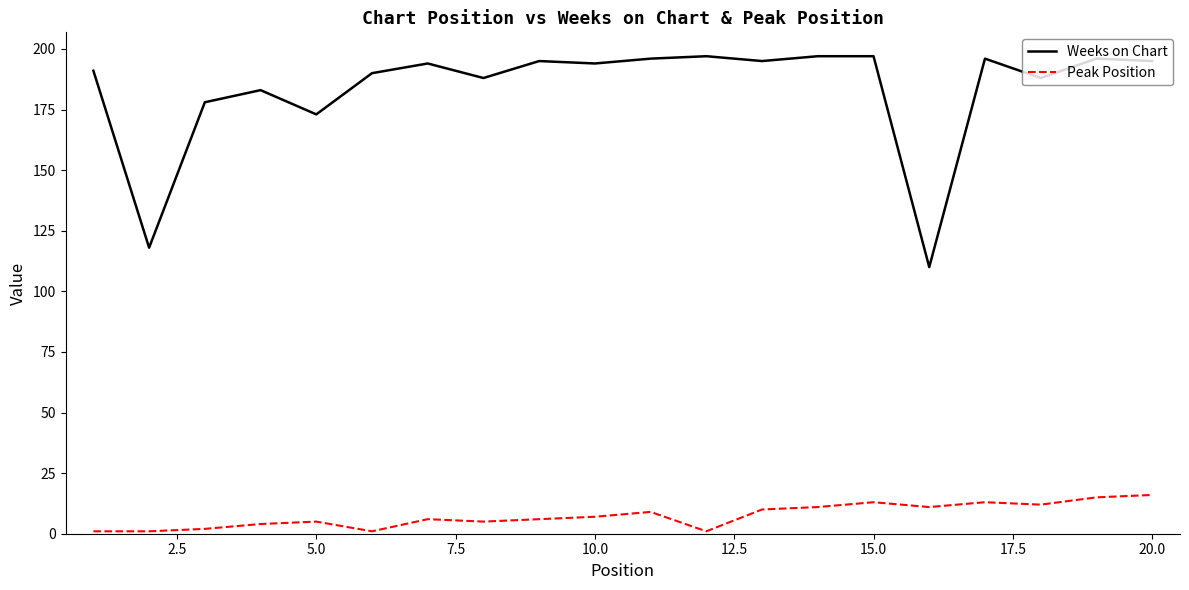

Which series has the largest total across all categories?

Weeks on Chart